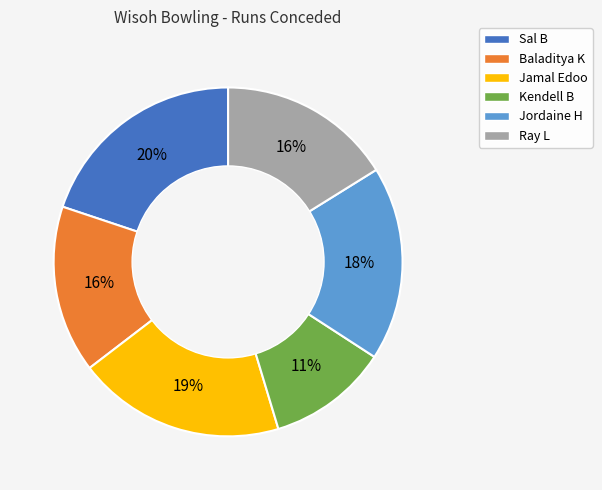

What percentage is the Kendell B slice, to the nearest percent?

11%